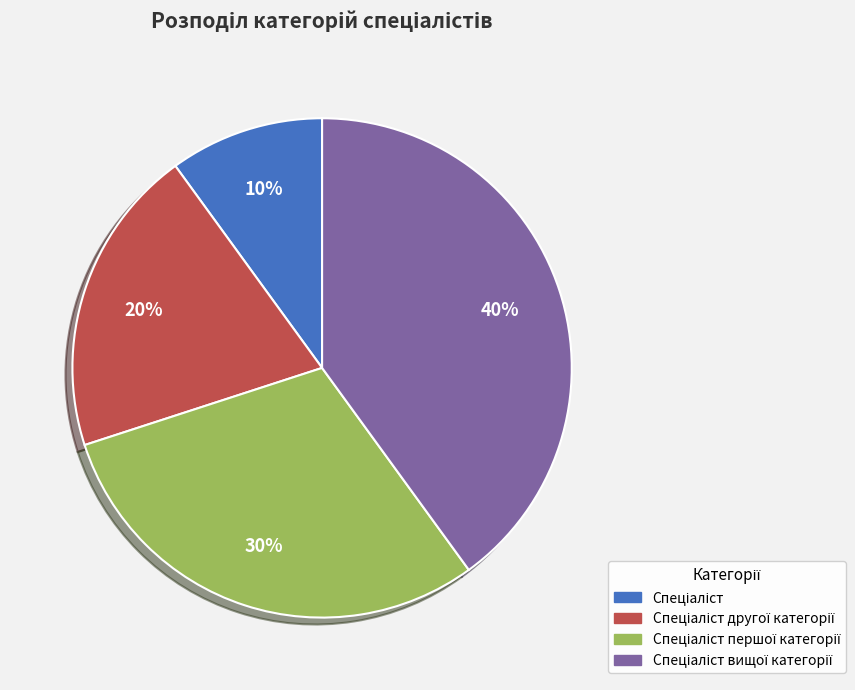

To the nearest percent, what is the average slice percentage?

25%